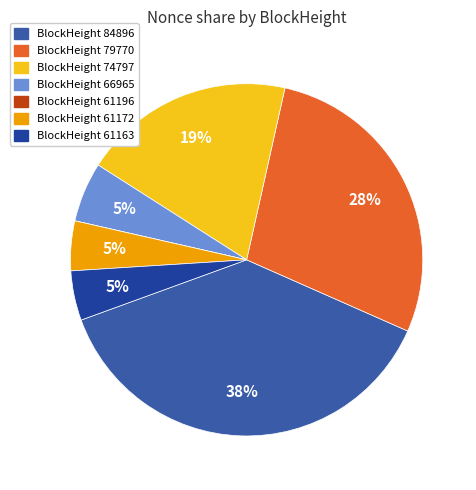

How many segments does this pie chart have?

7